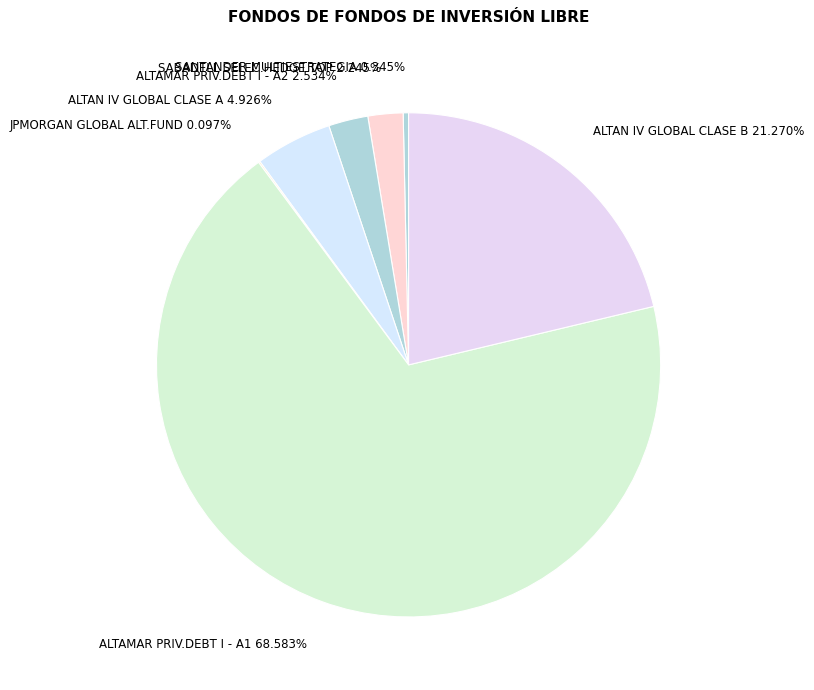

Does ALTAMAR PRIV.DEBT I - A1 represent more than half of the total?

Yes